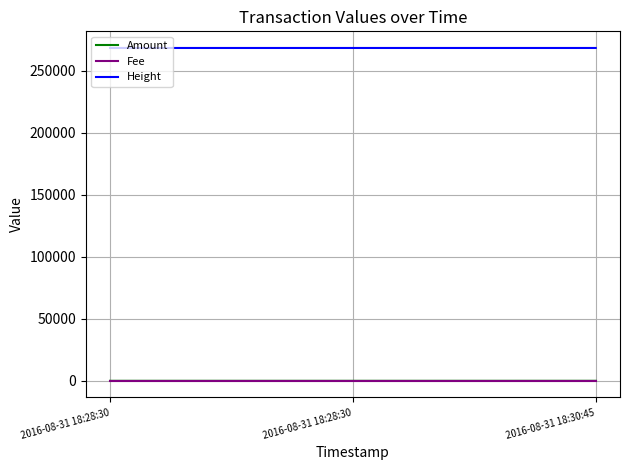

What is the average value of the Height series?

268482